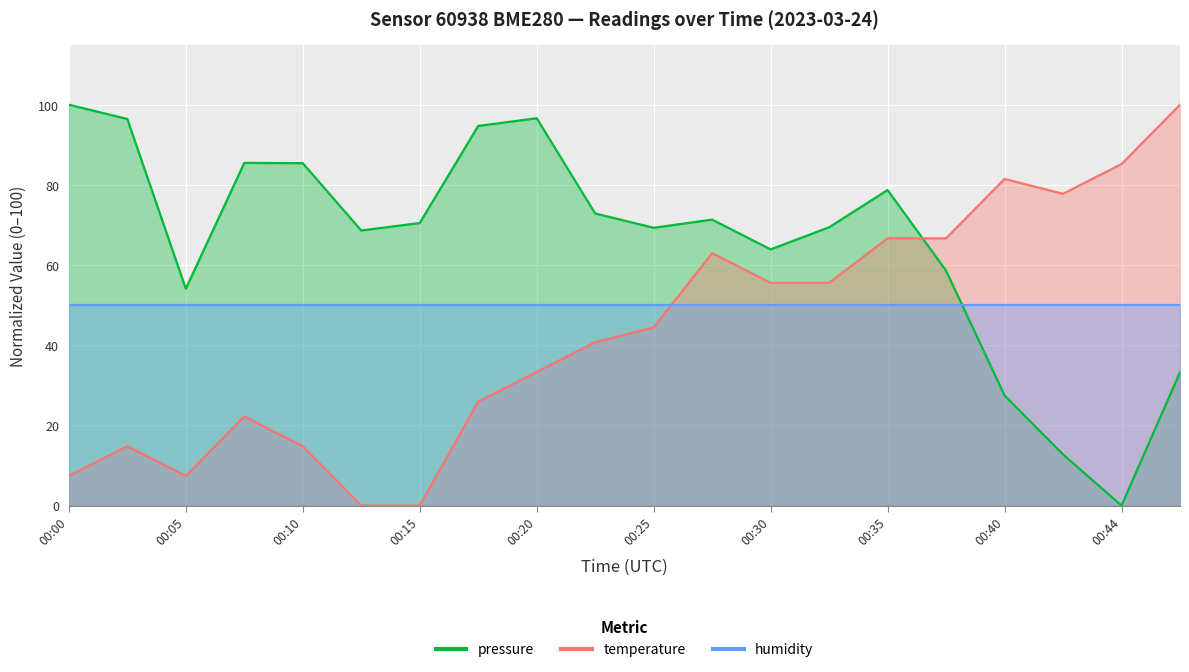

What is the difference between the highest and lowest values at 00:07?

63.3